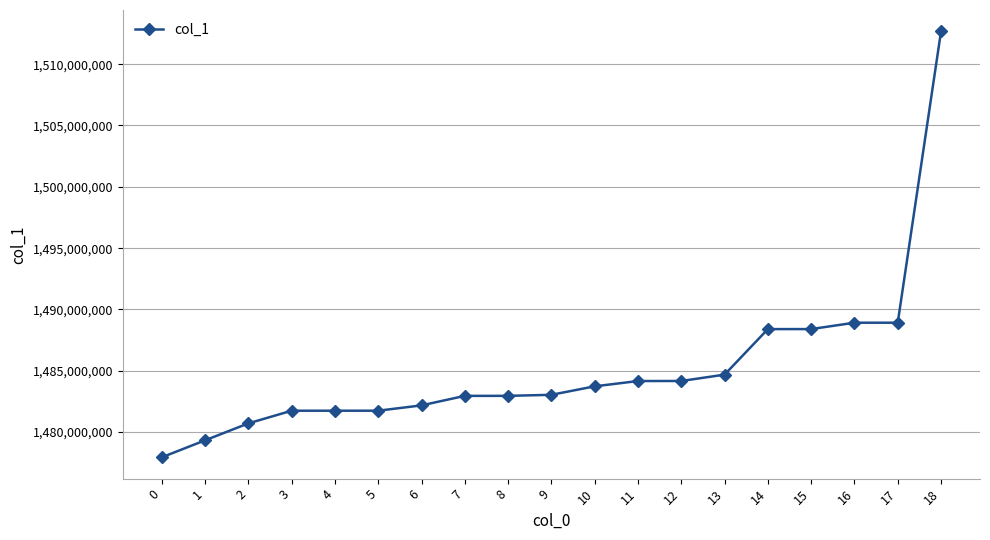

Is it true that the value at 18 is 1512679934?

True